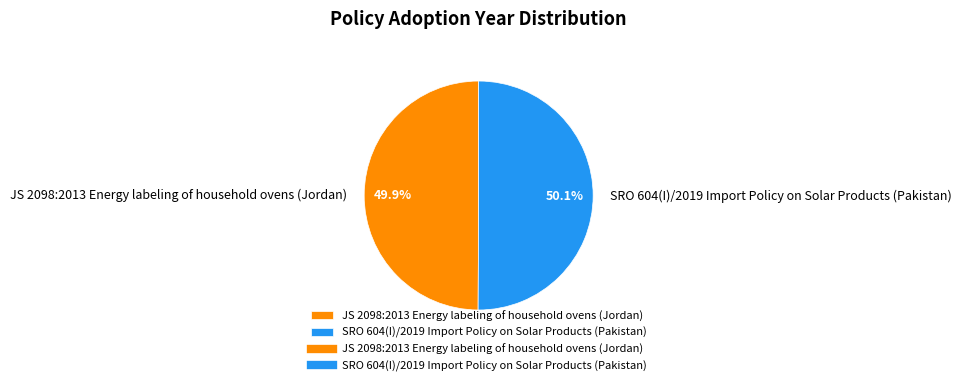

Is there any slice that represents more than half of the pie?

Yes